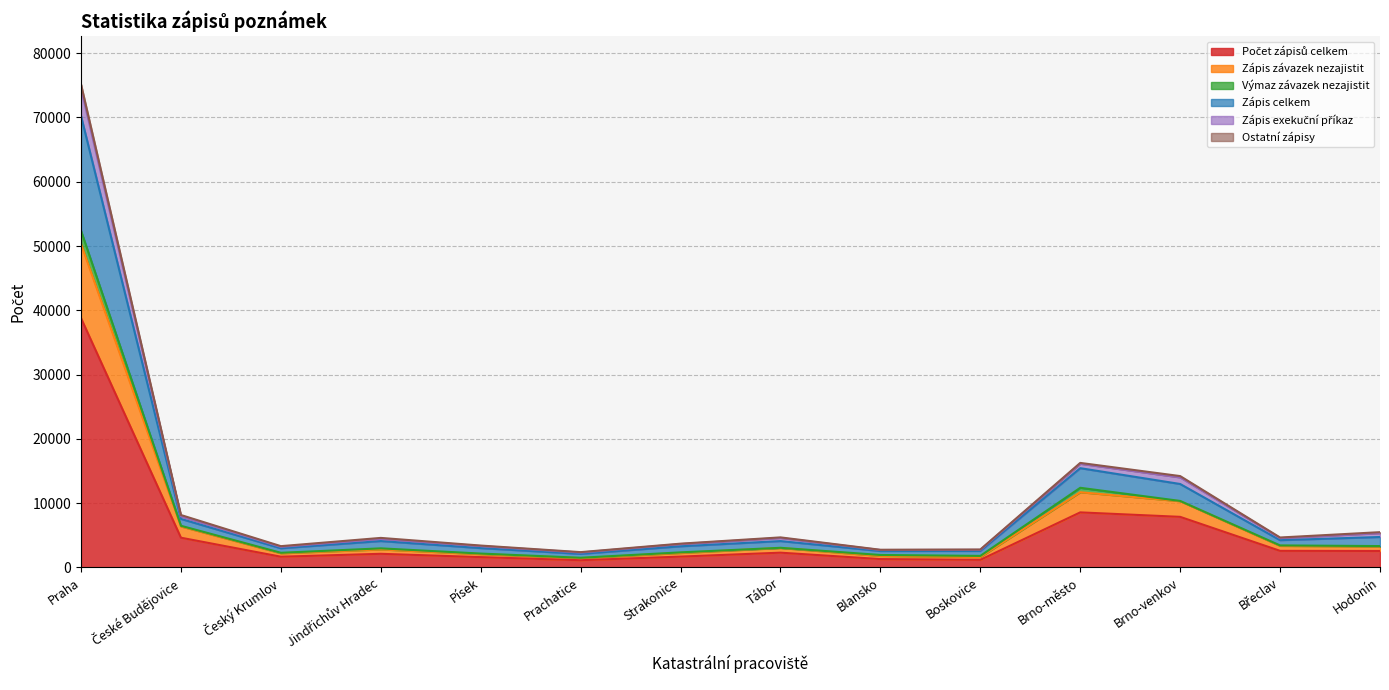

At how many categories does at least one series exceed 36423?

1